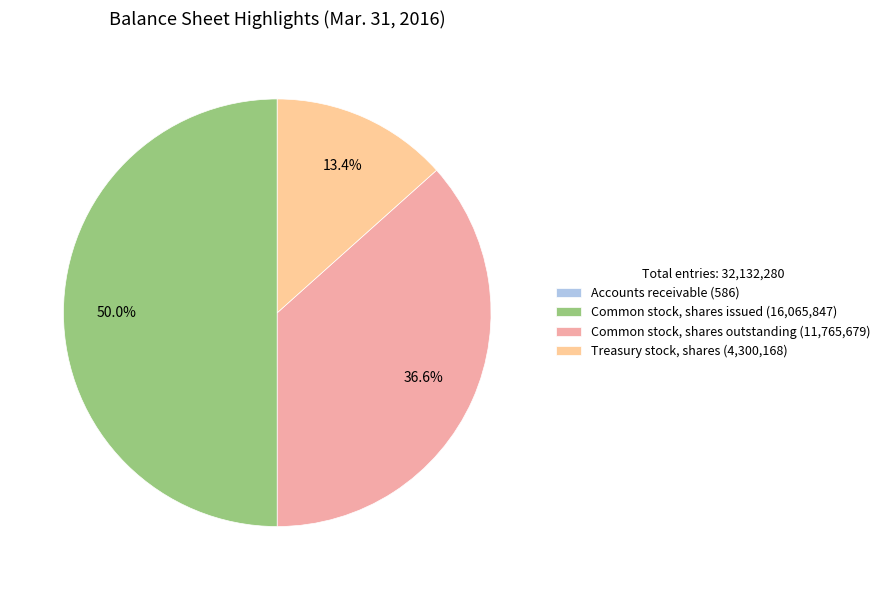

What is the smallest slice in the pie chart?

Accounts receivable